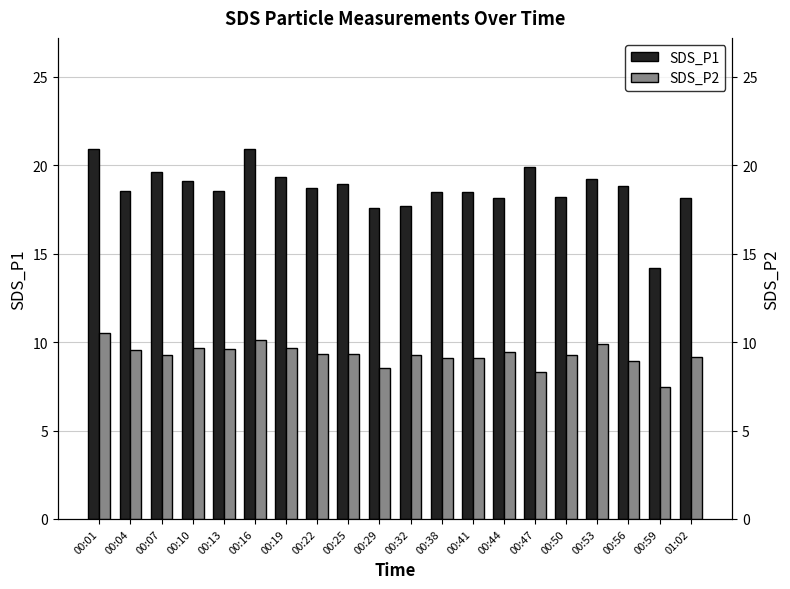

Between 00:13 and 00:50, which series saw the biggest shift?

SDS_P1